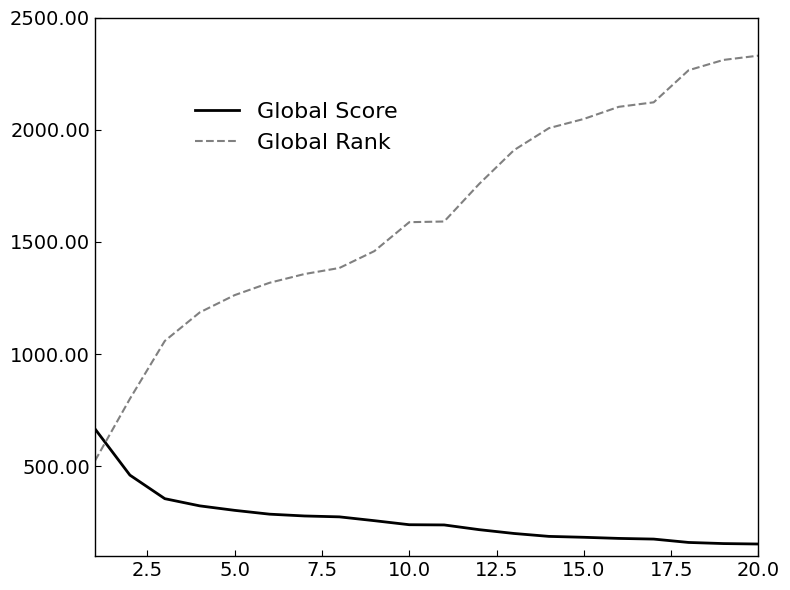

Which series has the widest spread of values?

Global Rank